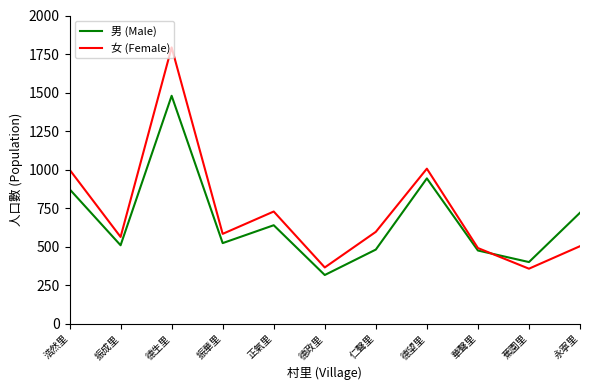

What is the lowest value of the 女 (Female) series?

357